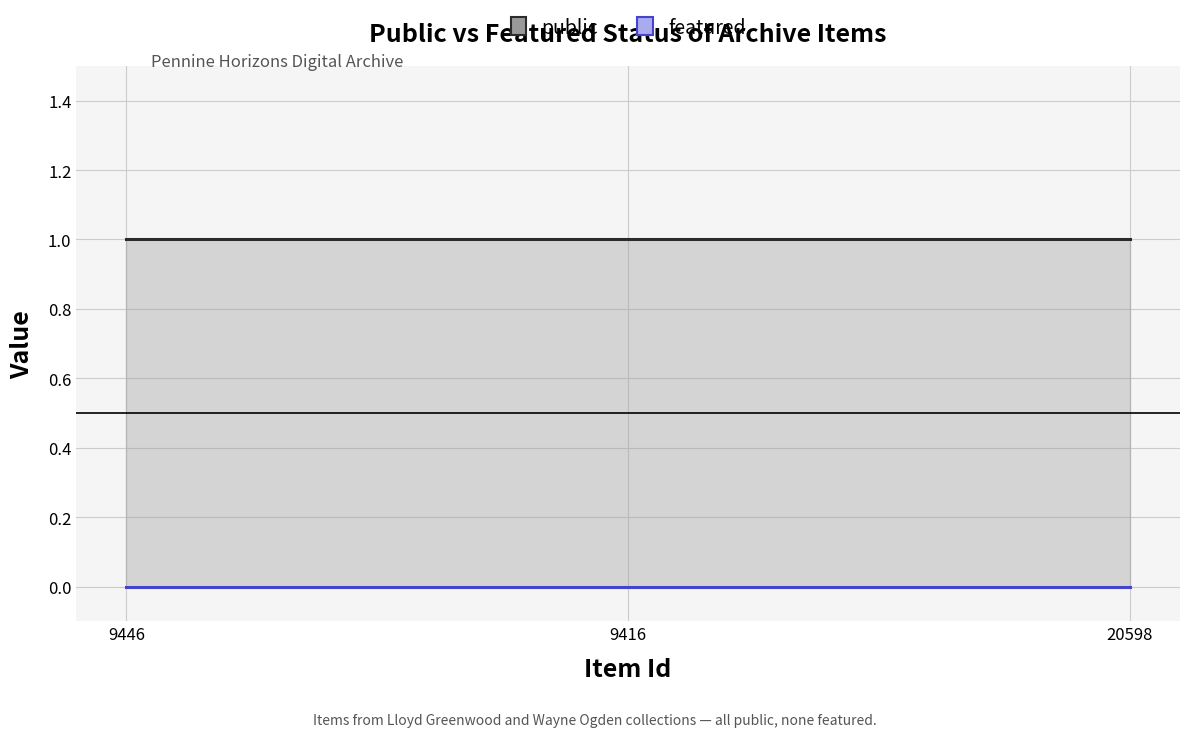

Which series has the widest spread of values?

public